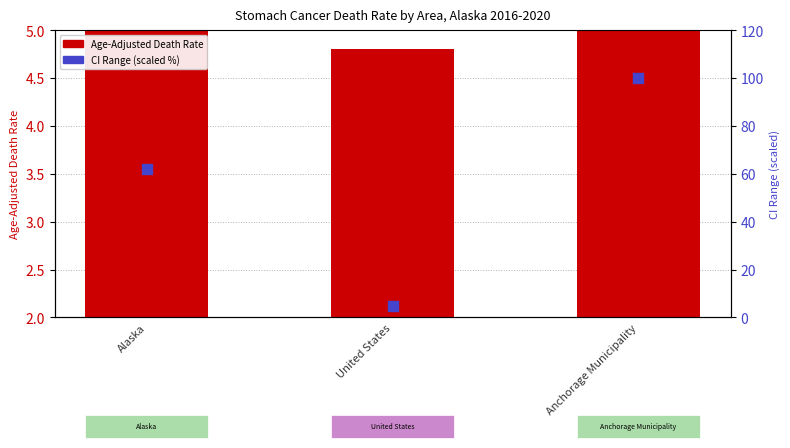

What are all the series names shown in the legend?

Age-Adjusted Death Rate, CI Range (scaled %)